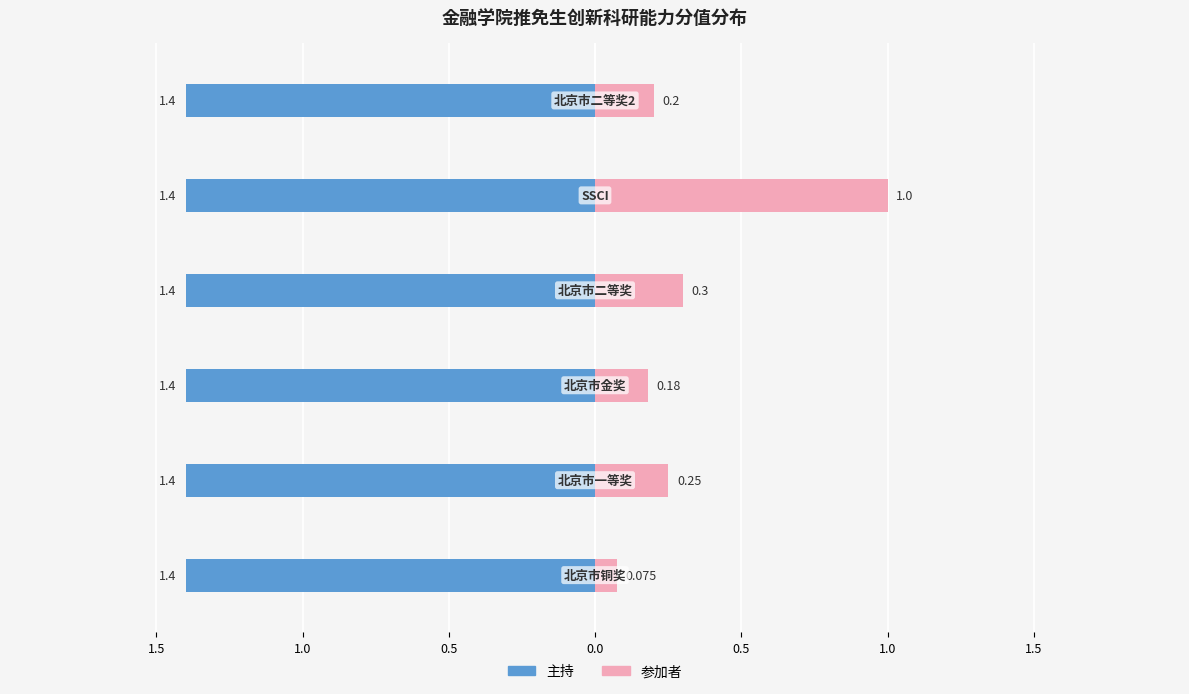

What is the average value of the 参加者 series?

0.3